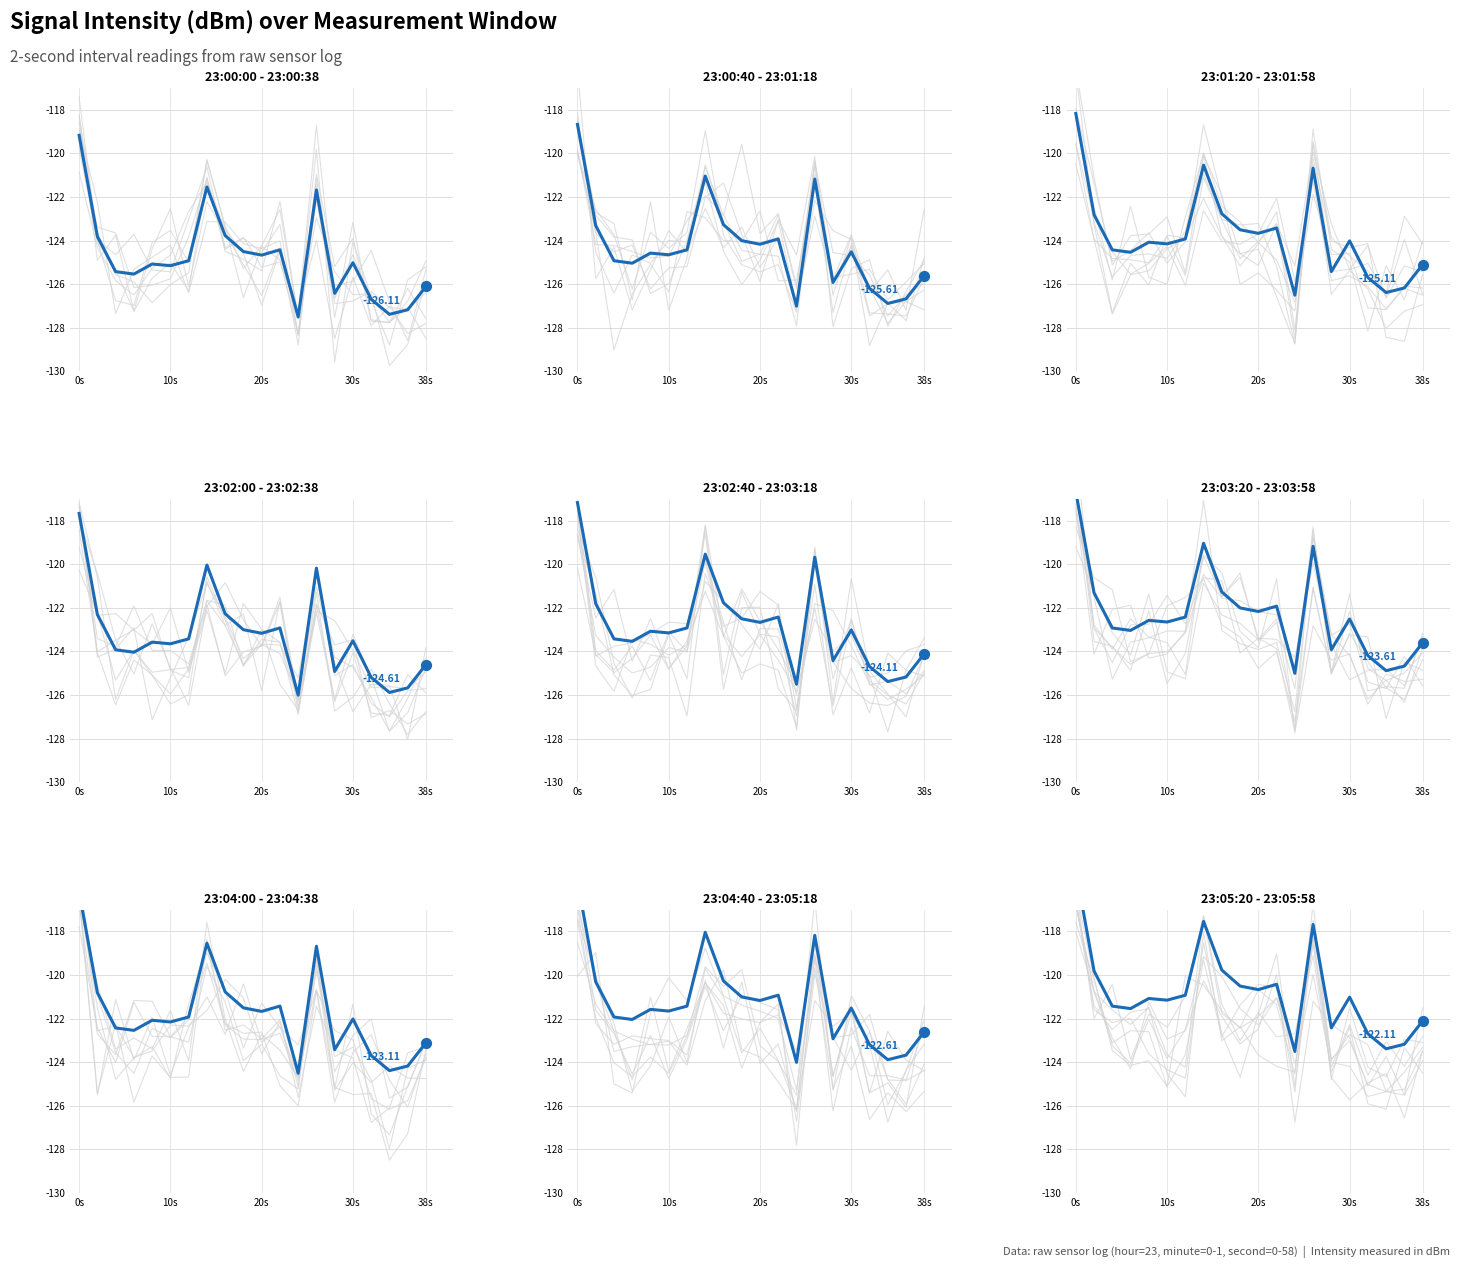

What is the change in value from 6 to 14?

-1.5